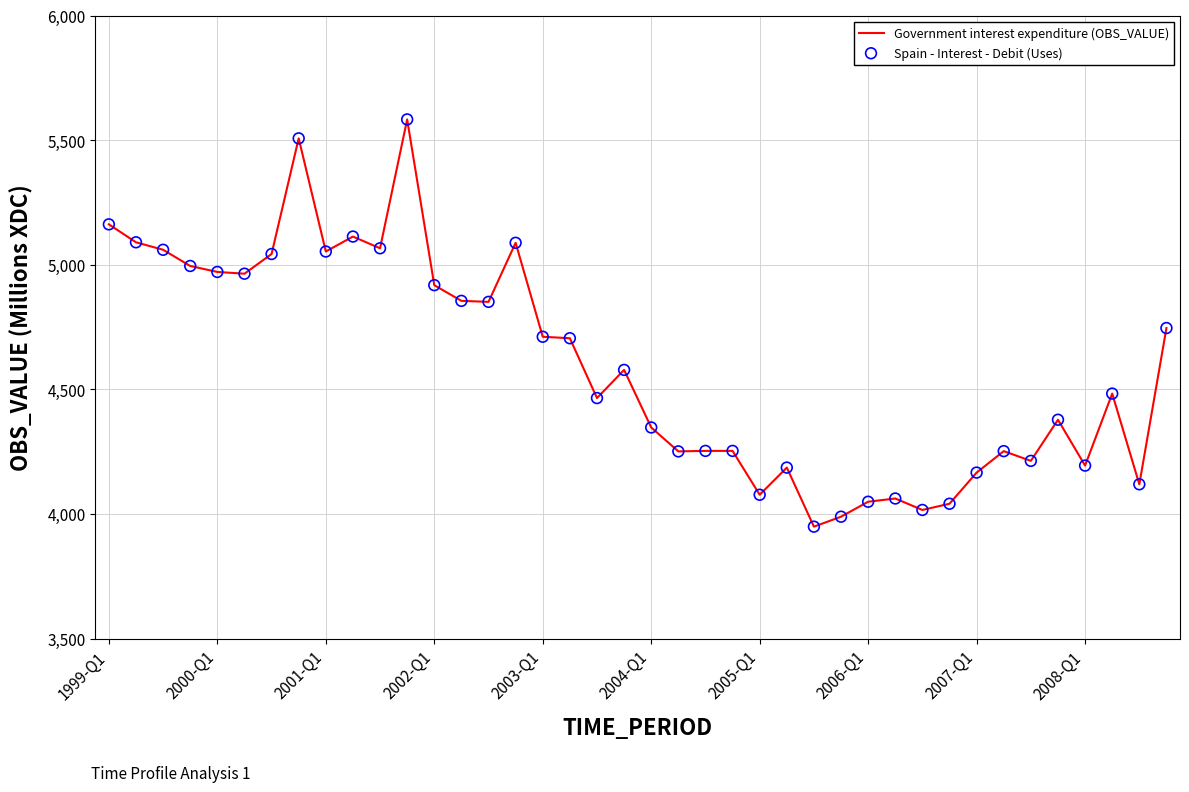

What is the smallest value displayed?

3949